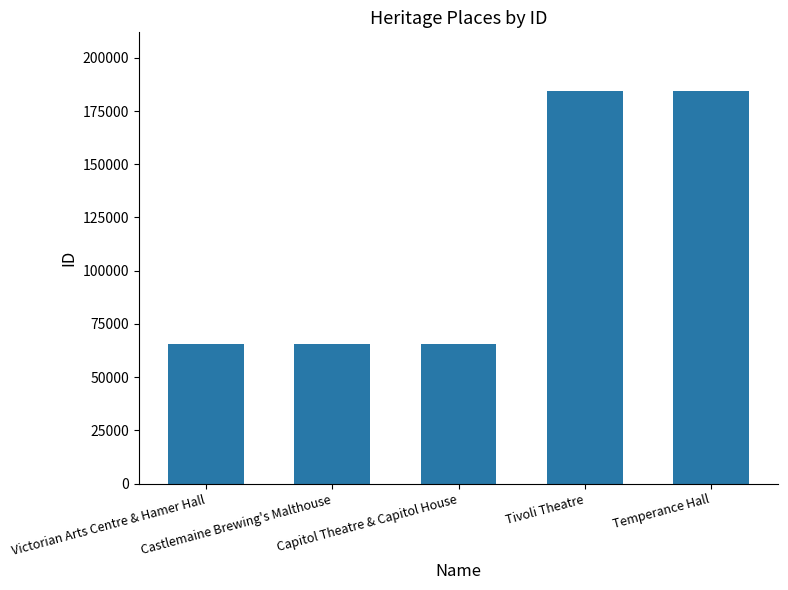

What is the change in value from Castlemaine Brewing's Malthouse to Tivoli Theatre?

+118613